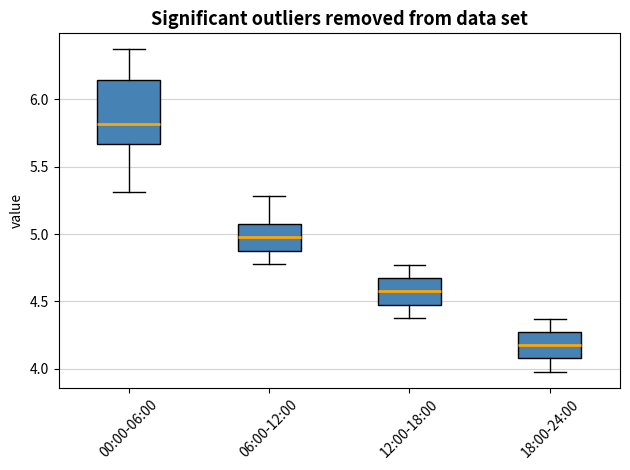

Where does the median line of the box for 06:00-12:00 sit on the y-axis? The values are not printed on the chart, so give them approximately, as read against the axis.

5.00